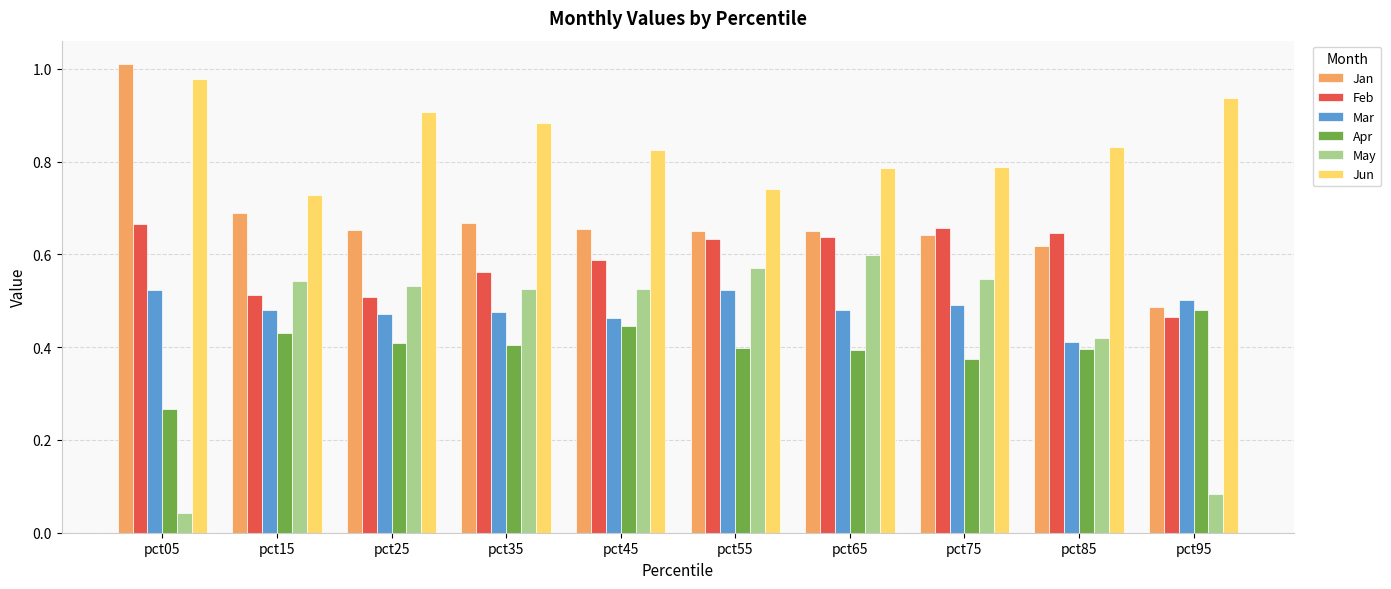

Are the bars horizontal?

No